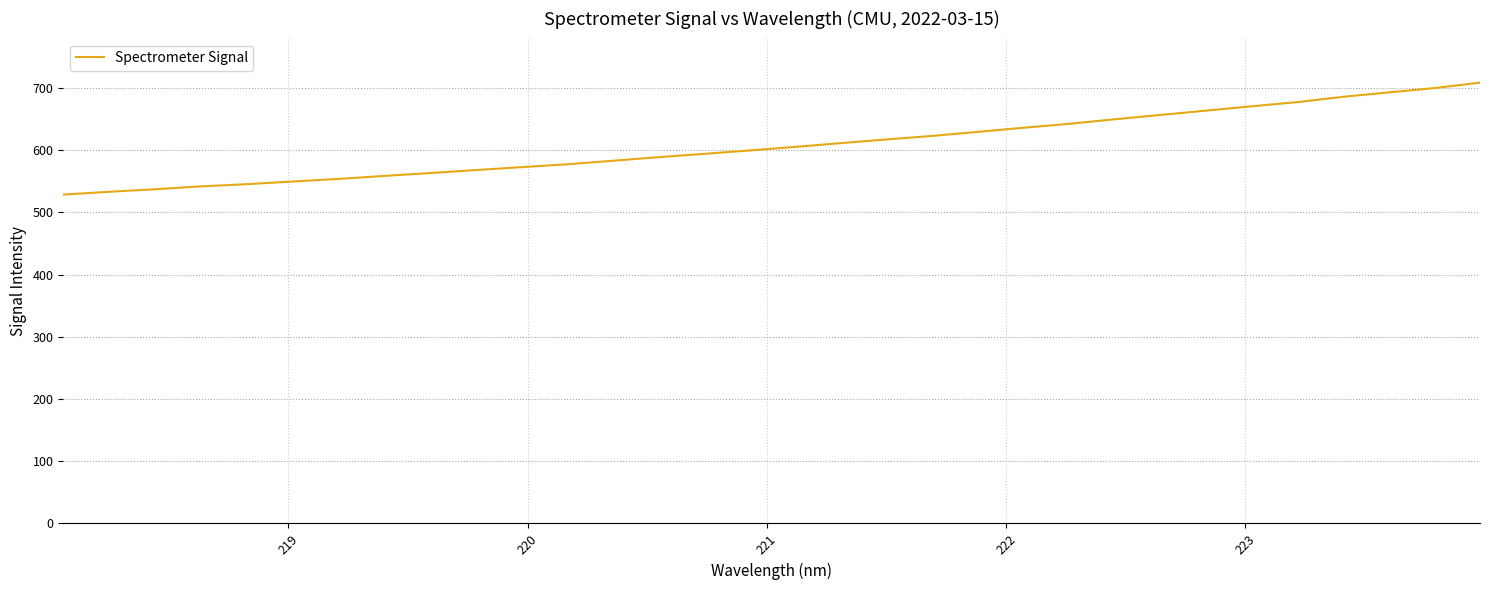

What is the greatest value displayed?

708.3